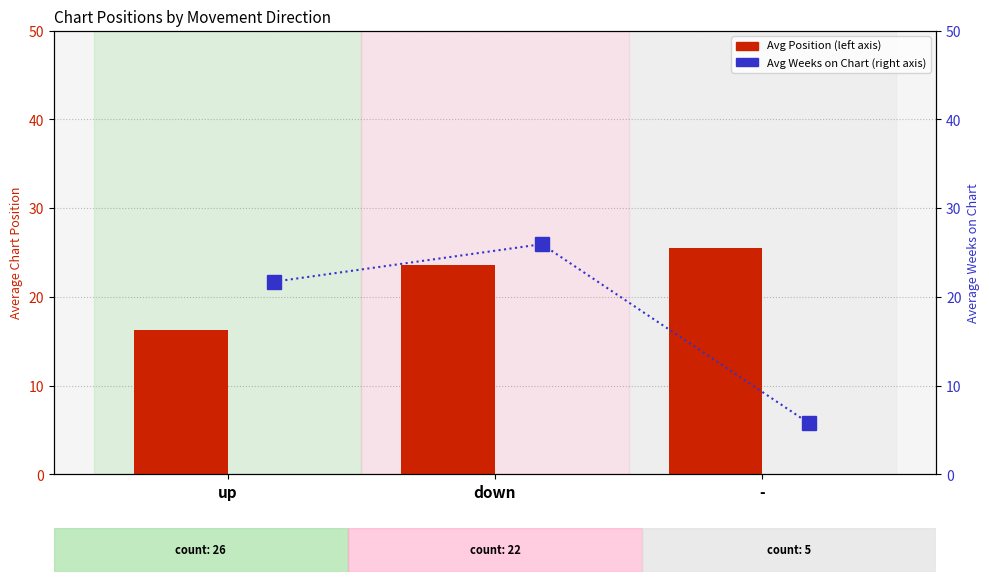

Which series has the largest total across all categories?

Avg Position